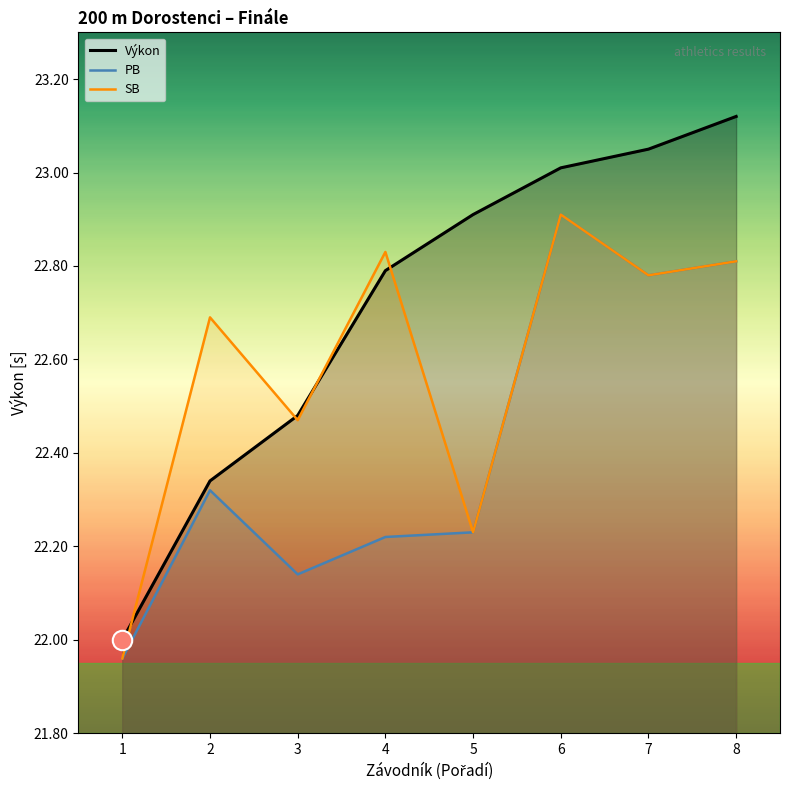

The value of SB at 6 is 22.9. True or false?

True